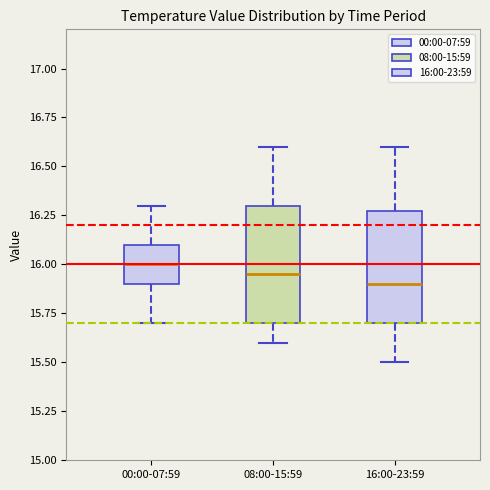

Reading left to right, read every box against the y-axis: the position of its median line, the range the box covers, and the ends of its whiskers. The values are not printed on the chart, so give them approximately, as read against the axis.

00:00-07:59: median 16.00, box 15.90 to 16.10, whiskers 15.70 to 16.30
08:00-15:59: median 15.95, box 15.70 to 16.30, whiskers 15.60 to 16.60
16:00-23:59: median 15.90, box 15.70 to 16.30, whiskers 15.50 to 16.60